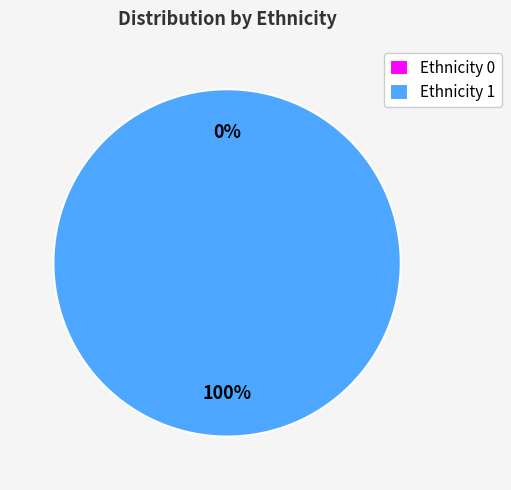

Do Row 1 (Ethnicity=0) and Row 2 (Ethnicity=1) together represent more than half of the pie?

Yes